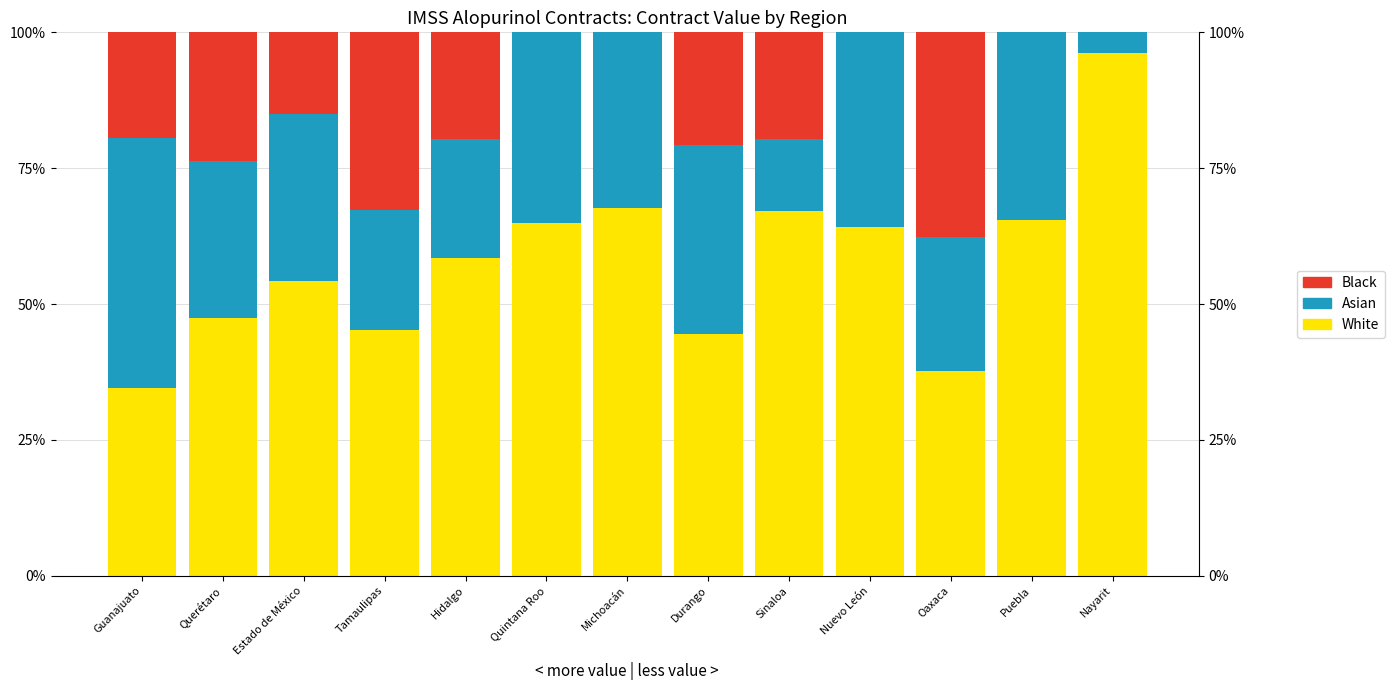

True or false: Black has a value of 0.1 at Hidalgo.

False